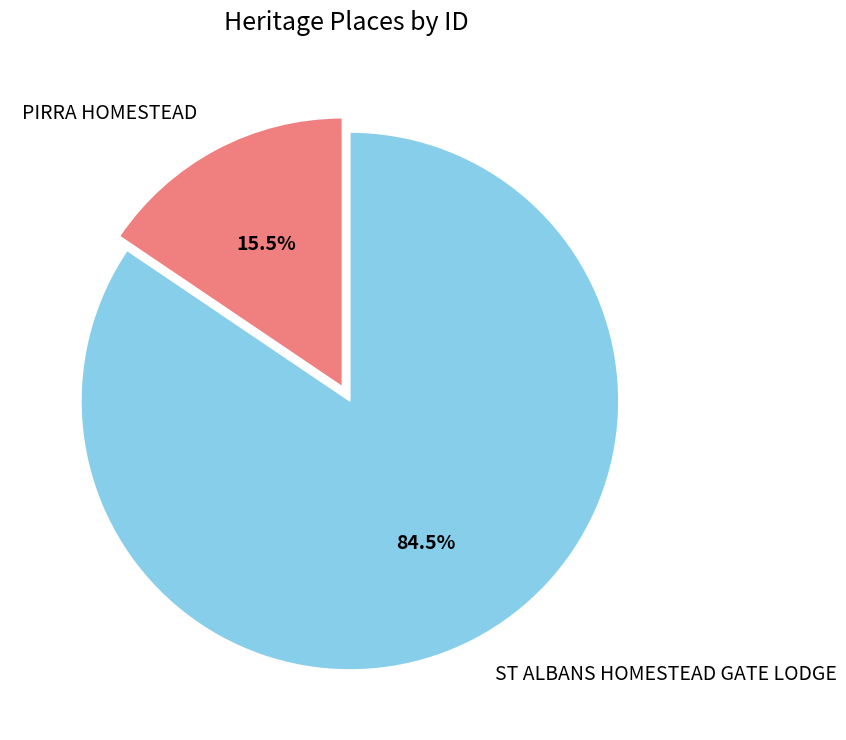

Rank the categories by value from lowest to highest.

PIRRA HOMESTEAD, ST ALBANS HOMESTEAD GATE LODGE